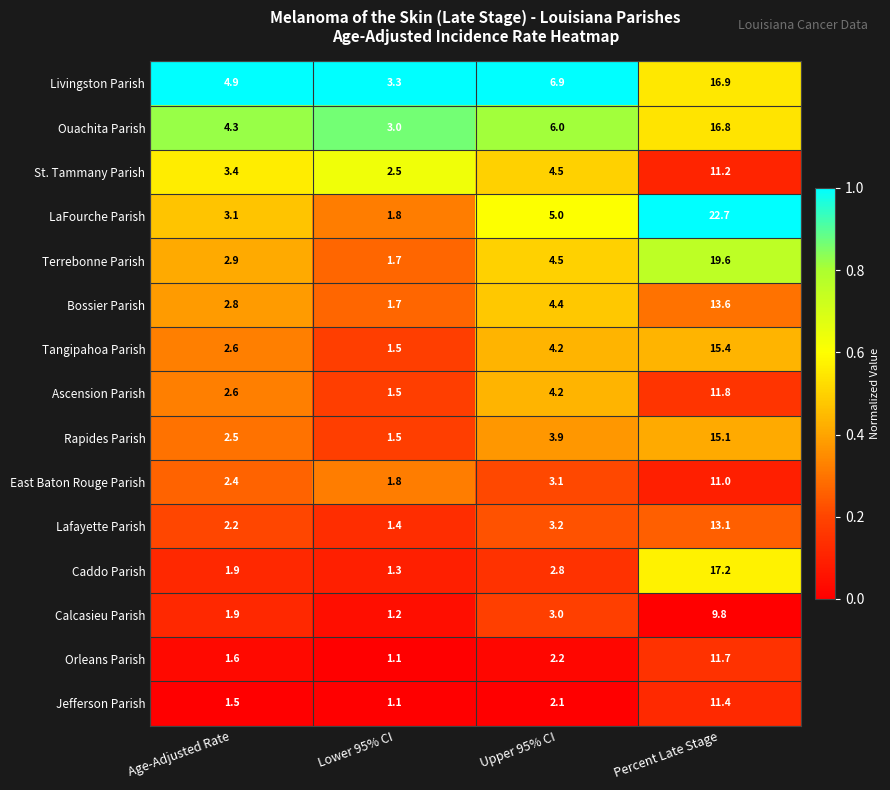

What is the maximum value shown in the chart?

22.7